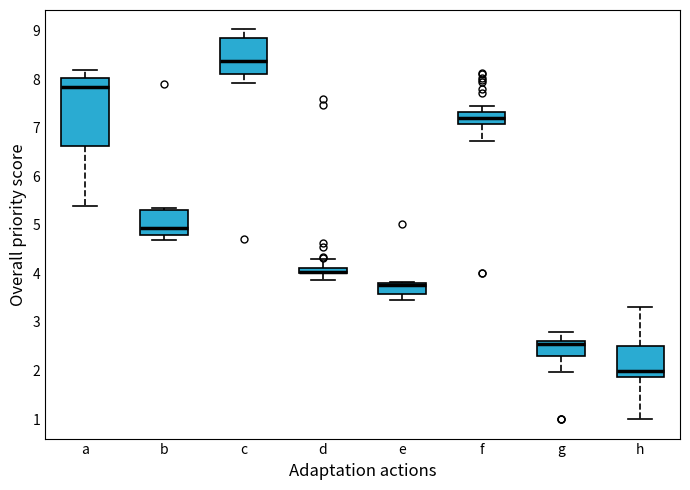

Where does the median line of the box for a sit on the y-axis? The values are not printed on the chart, so give them approximately, as read against the axis.

7.8